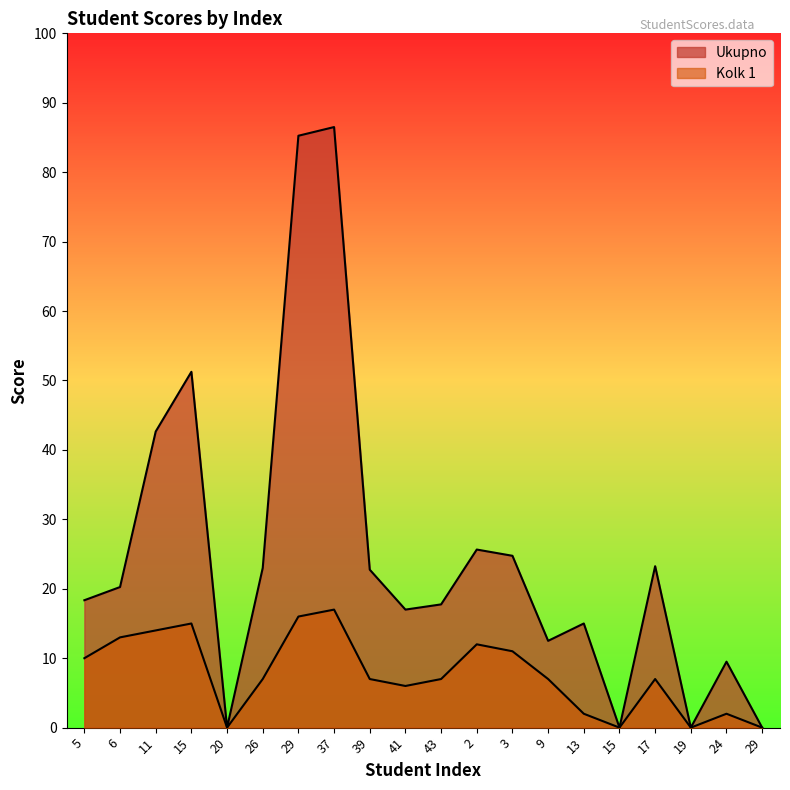

What is the difference between the Kolk 1 values at 29 and 37?

17.0